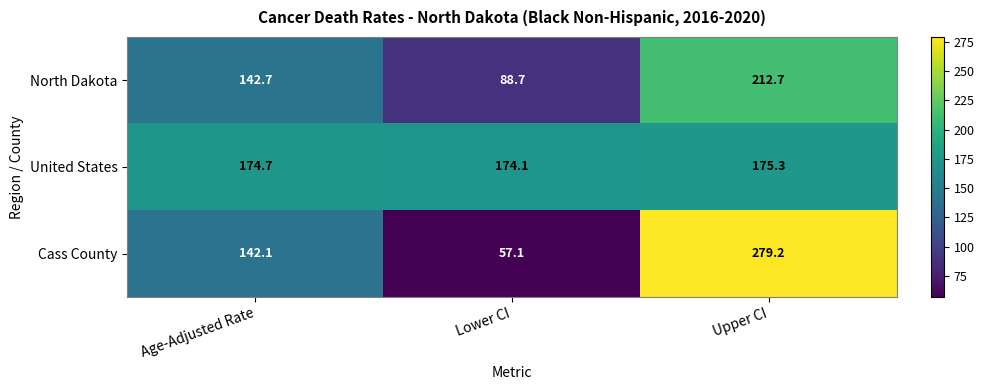

What is the maximum value for United States?

175.3